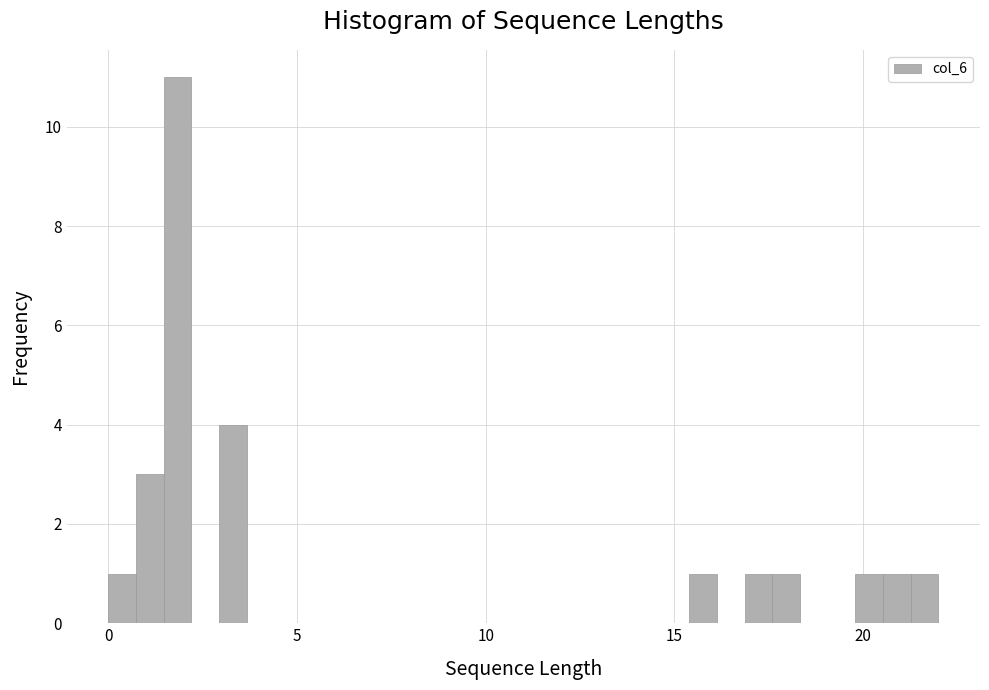

Around what value on the x-axis is the tallest bar? Give the approximate position of its centre, as read against the axis.

2.0